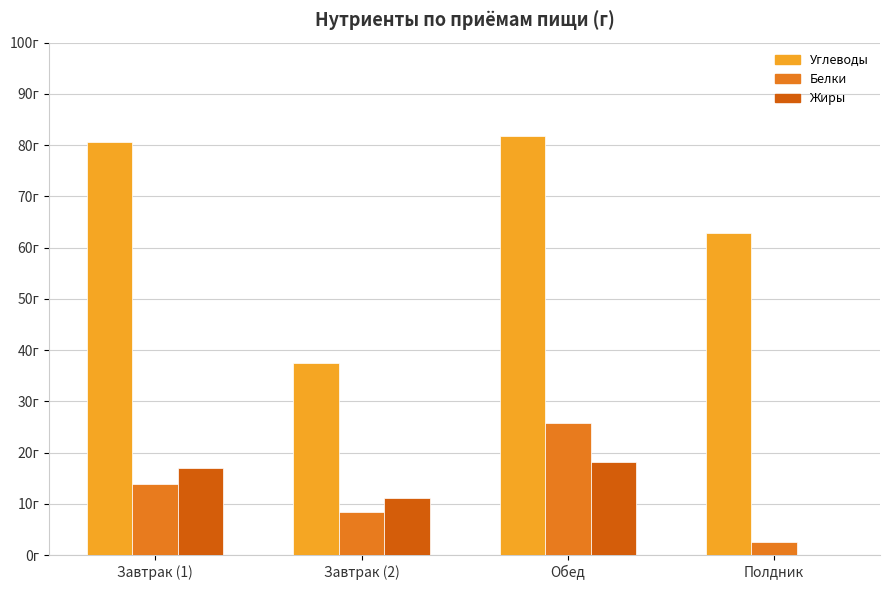

Is it true that Белки equals 13.2 at Обед?

False